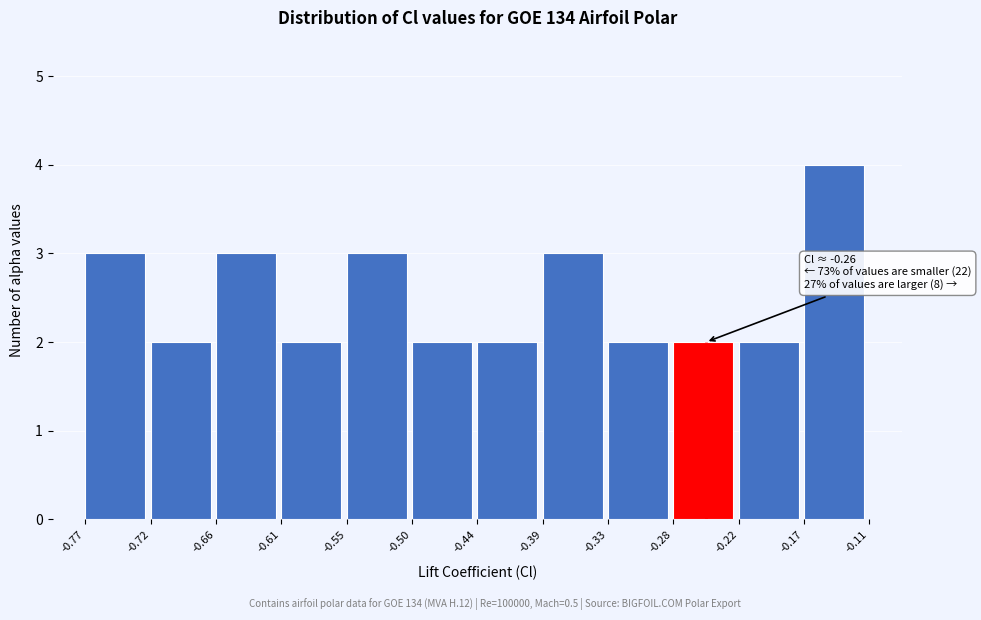

Over which range of the x-axis is the bar tallest?

-0.17 to -0.11